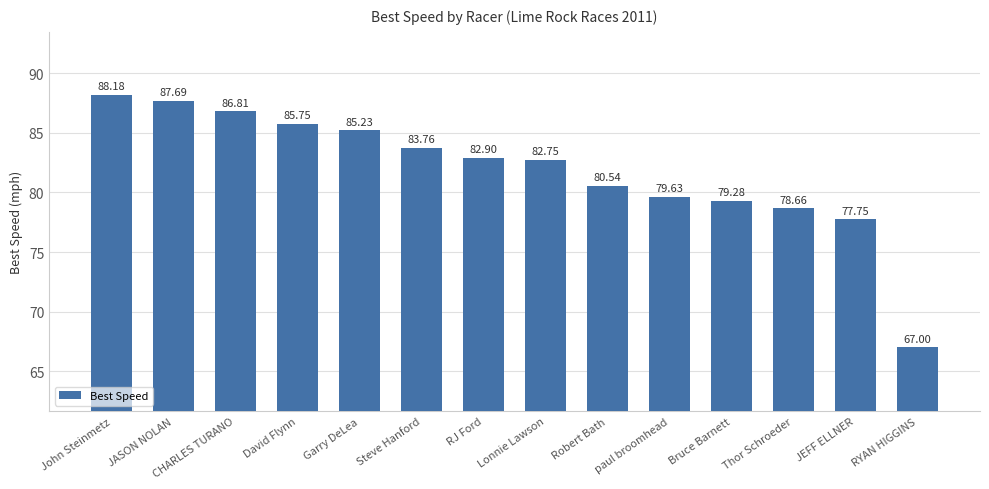

The value at RJ Ford is 21.6. True or false?

False